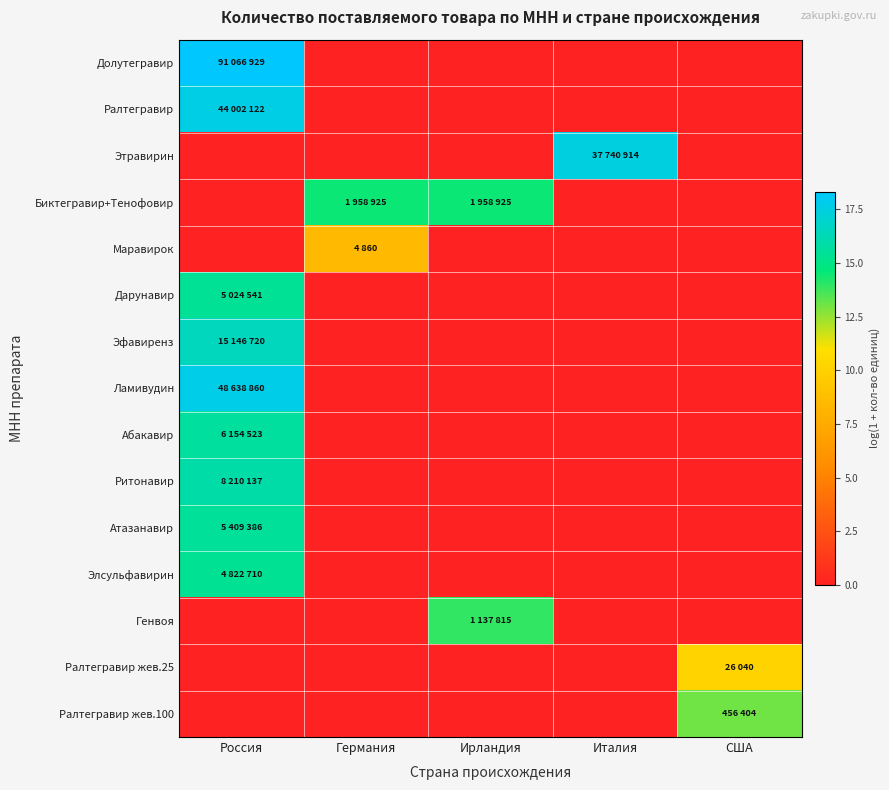

Reading left to right, list all the values displayed in this chart.

Долутегравир: Россия=18.3	Германия=0.0	Ирландия=0.0	Италия=0.0	США=0.0
Ралтегравир: Россия=17.6	Германия=0.0	Ирландия=0.0	Италия=0.0	США=0.0
Этравирин: Россия=0.0	Германия=0.0	Ирландия=0.0	Италия=17.4	США=0.0
Биктегравир+Тенофовир: Россия=0.0	Германия=14.5	Ирландия=14.5	Италия=0.0	США=0.0
Маравирок: Россия=0.0	Германия=8.5	Ирландия=0.0	Италия=0.0	США=0.0
Дарунавир: Россия=15.4	Германия=0.0	Ирландия=0.0	Италия=0.0	США=0.0
Эфавиренз: Россия=16.5	Германия=0.0	Ирландия=0.0	Италия=0.0	США=0.0
Ламивудин: Россия=17.7	Германия=0.0	Ирландия=0.0	Италия=0.0	США=0.0
Абакавир: Россия=15.6	Германия=0.0	Ирландия=0.0	Италия=0.0	США=0.0
Ритонавир: Россия=15.9	Германия=0.0	Ирландия=0.0	Италия=0.0	США=0.0
Атазанавир: Россия=15.5	Германия=0.0	Ирландия=0.0	Италия=0.0	США=0.0
Элсульфавирин: Россия=15.4	Германия=0.0	Ирландия=0.0	Италия=0.0	США=0.0
Генвоя: Россия=0.0	Германия=0.0	Ирландия=13.9	Италия=0.0	США=0.0
Ралтегравир жев.25: Россия=0.0	Германия=0.0	Ирландия=0.0	Италия=0.0	США=10.2
Ралтегравир жев.100: Россия=0.0	Германия=0.0	Ирландия=0.0	Италия=0.0	США=13.0